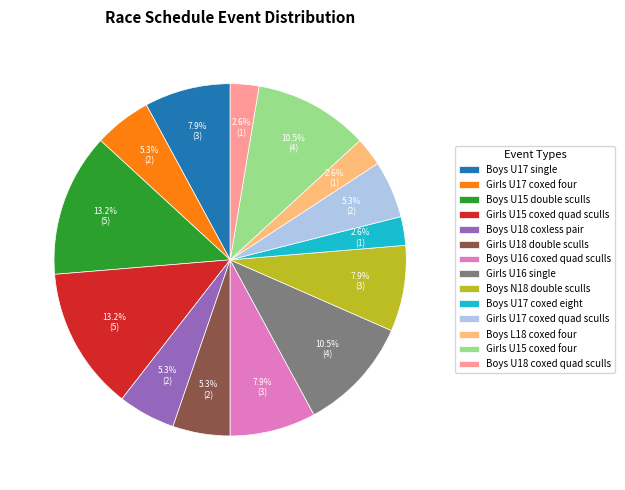

Combined, do Boys U16 coxed quad sculls and Boys L18 coxed four account for over 50%?

No